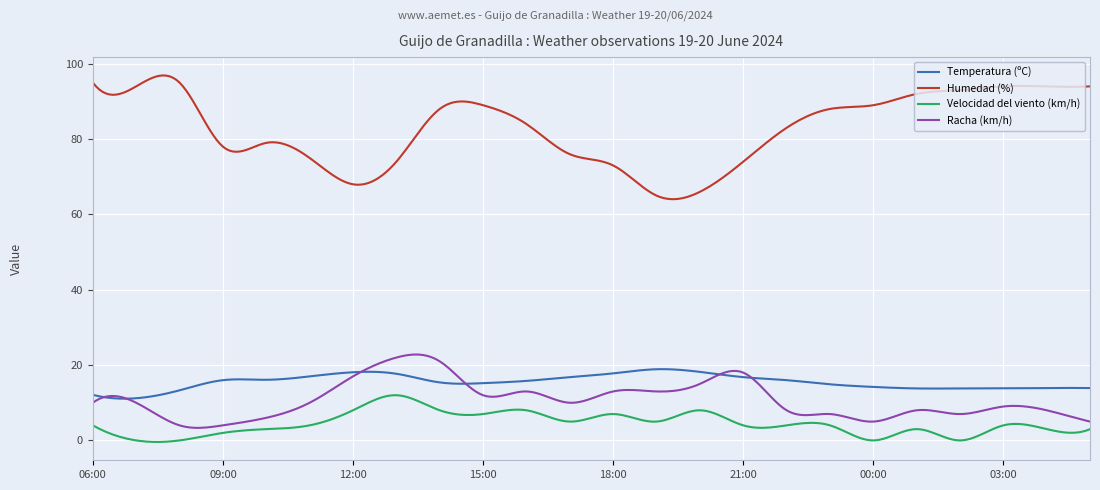

What is the maximum value for Humedad (%)?

96.9